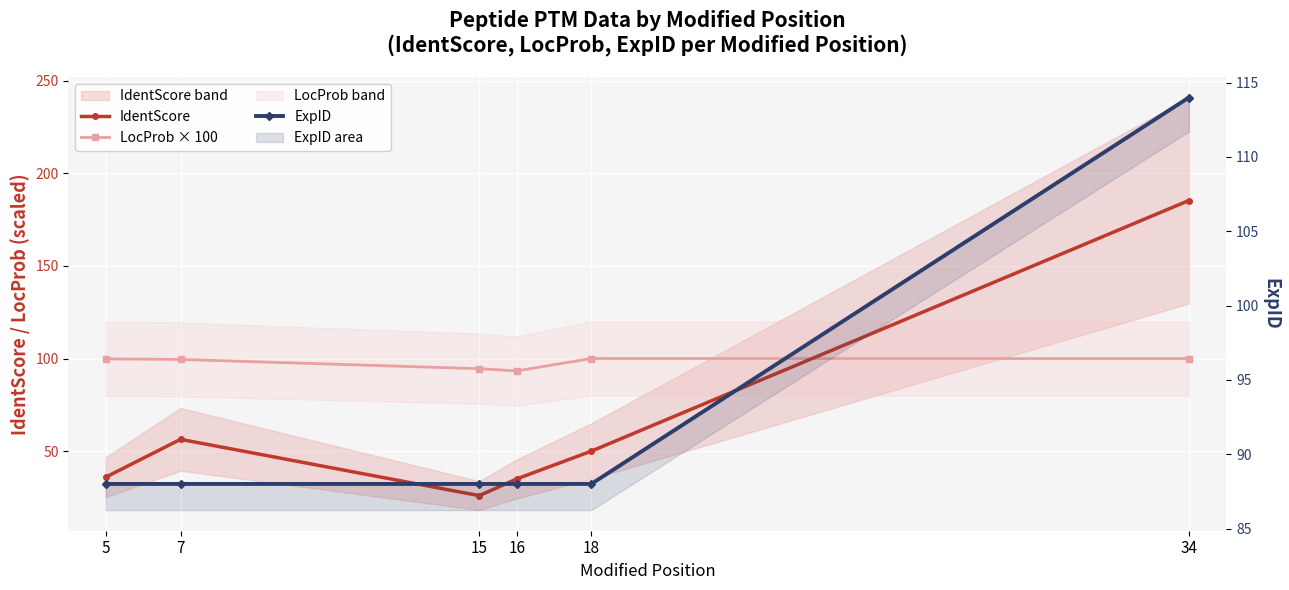

What is the difference between the ExpID values at 34 and 15?

26.0